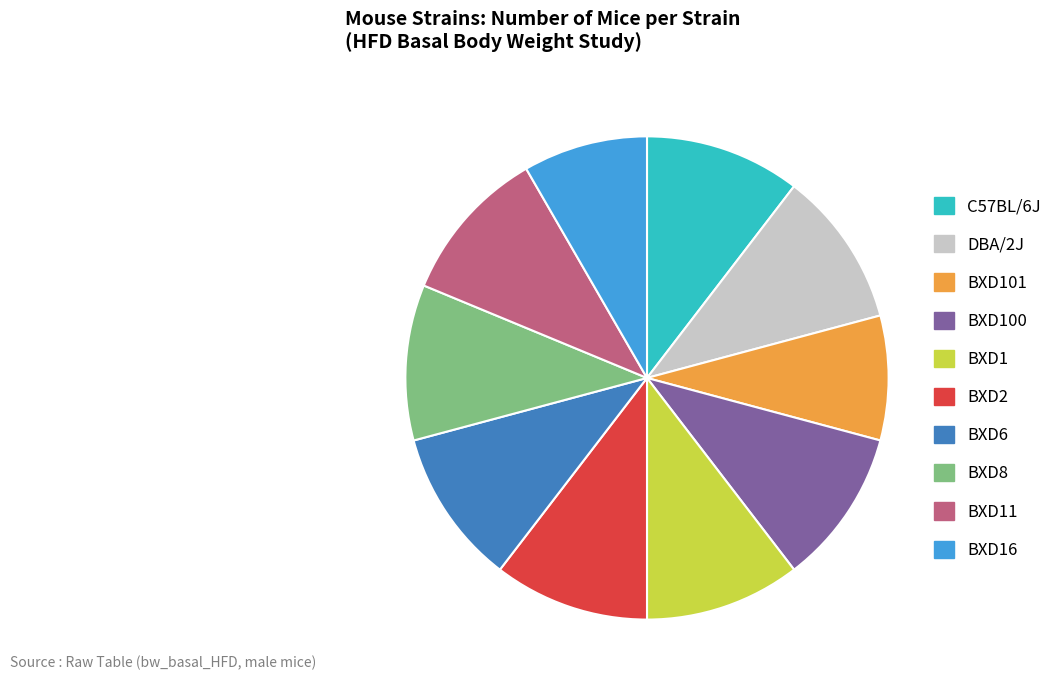

How many slices are in this pie chart?

10